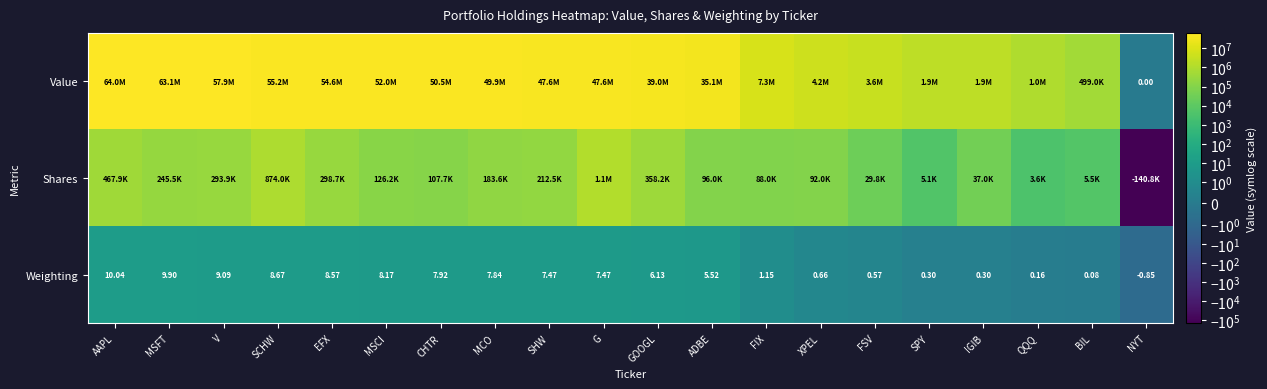

At which label is Weighting closest to 4?

ADBE